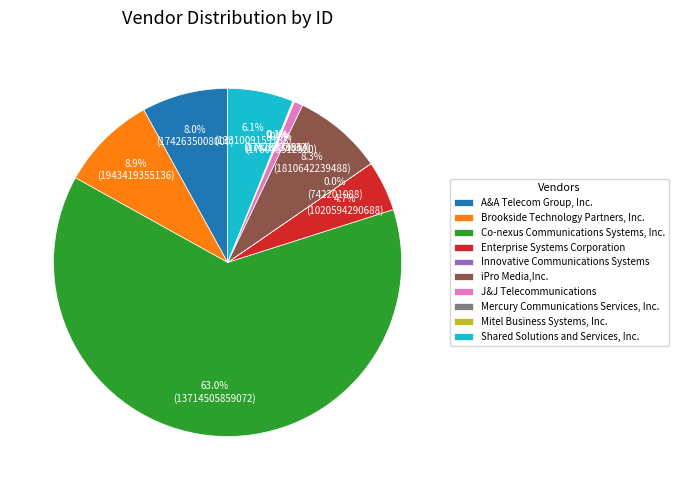

What portion of the pie excludes Brookside Technology Partners, Inc.?

91.1%